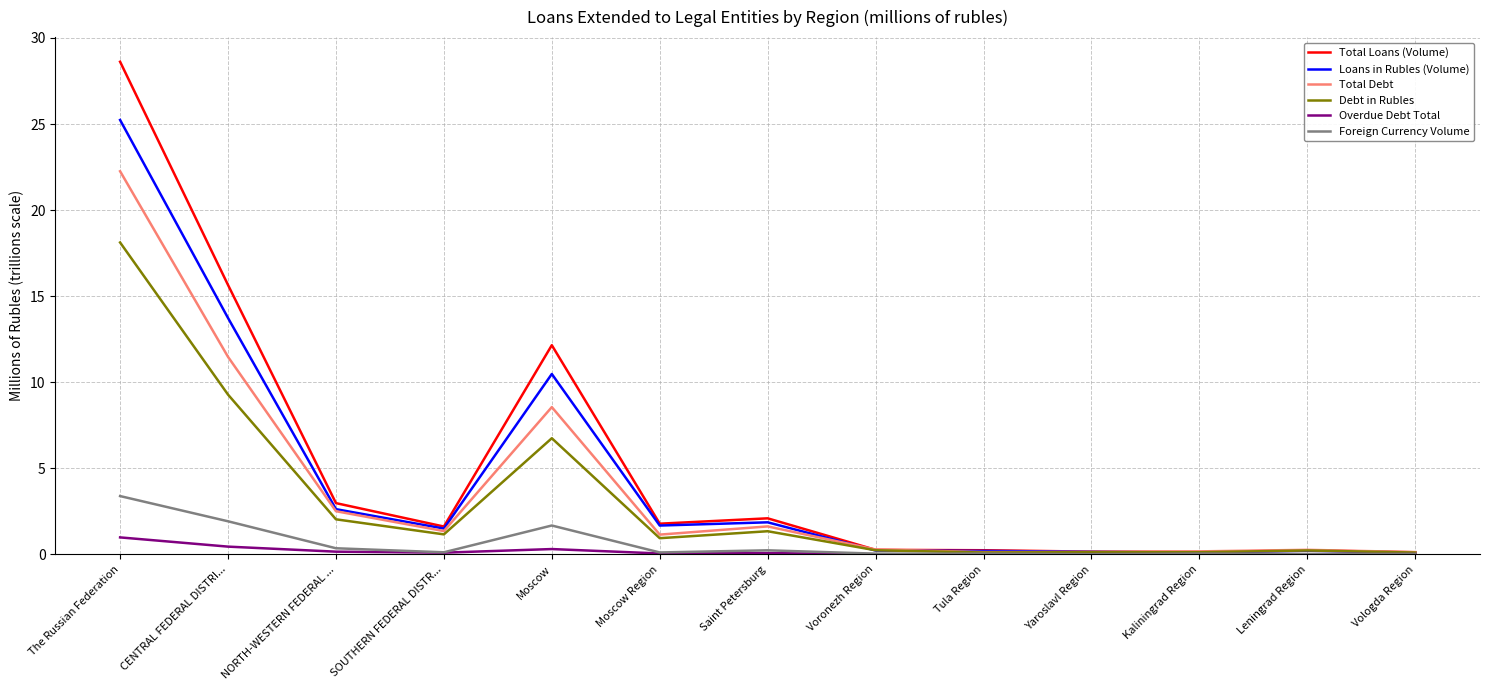

Rank the series by their maximum value, from lowest to highest.

Overdue Debt Total, Foreign Currency Volume, Debt in Rubles, Total Debt, Loans in Rubles (Volume), Total Loans (Volume)